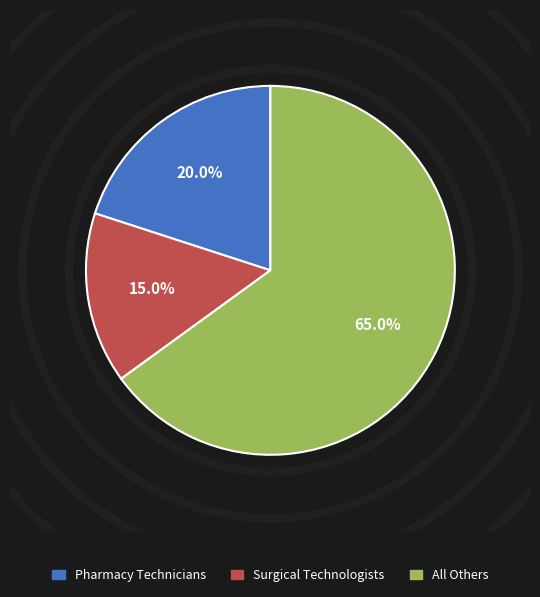

Is there any slice that represents more than half of the pie?

Yes